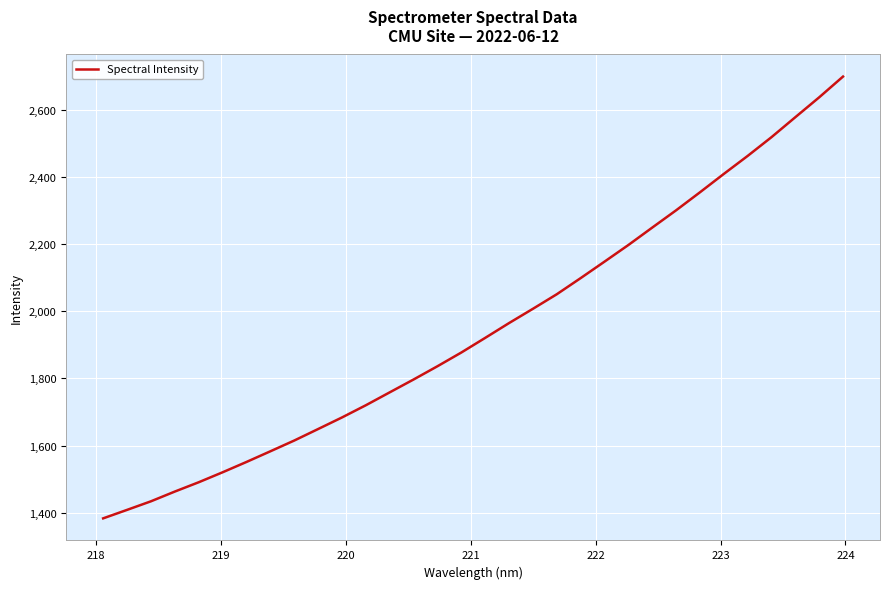

What is the greatest value displayed?

2698.0